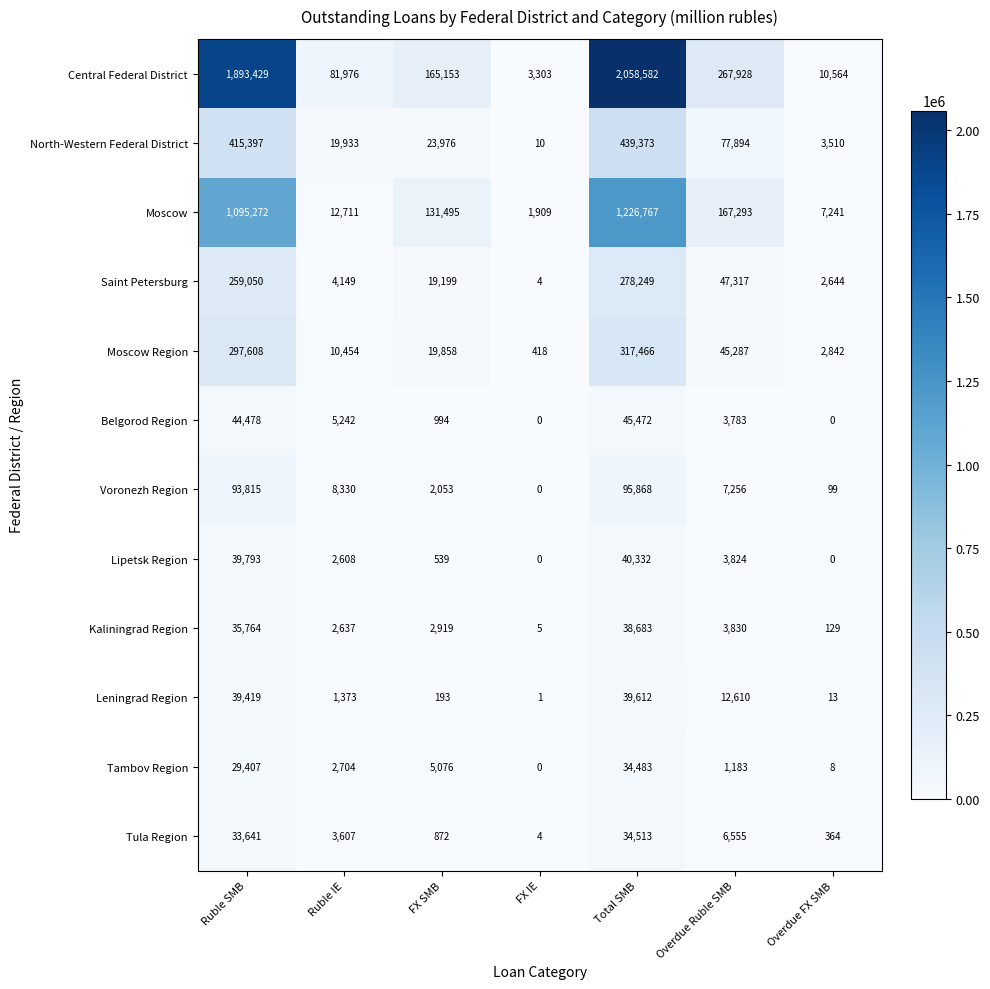

At how many categories does at least one series exceed 1235466?

2